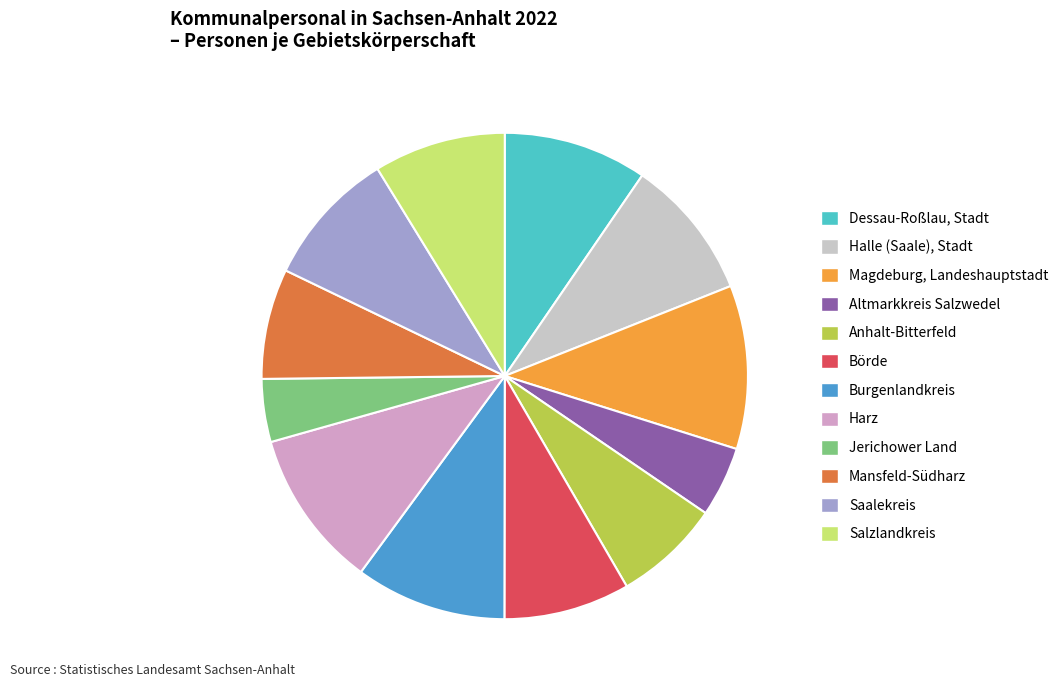

Is it true that Jerichower Land is 12% of the pie?

False